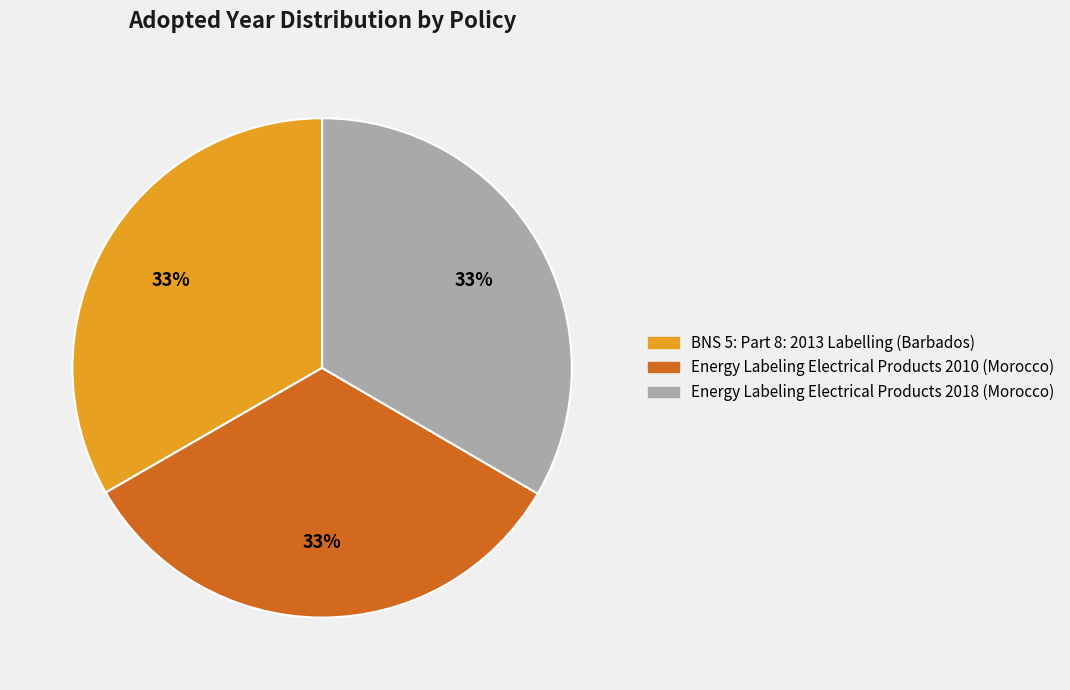

Approximately how many times larger is the value at Energy Labeling Electrical Products 2010 (Morocco) compared to Energy Labeling Electrical Products 2018 (Morocco)?

1.0